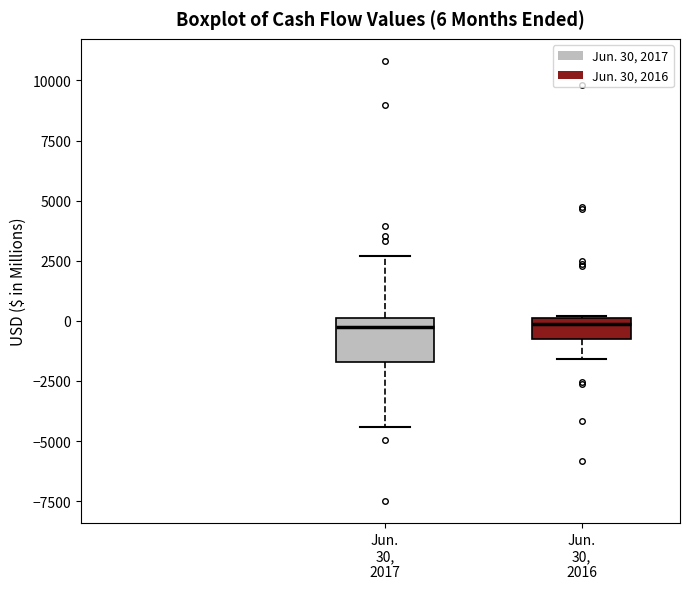

Which box is the tallest, from its lower edge to its upper edge?

Jun. 30, 2017